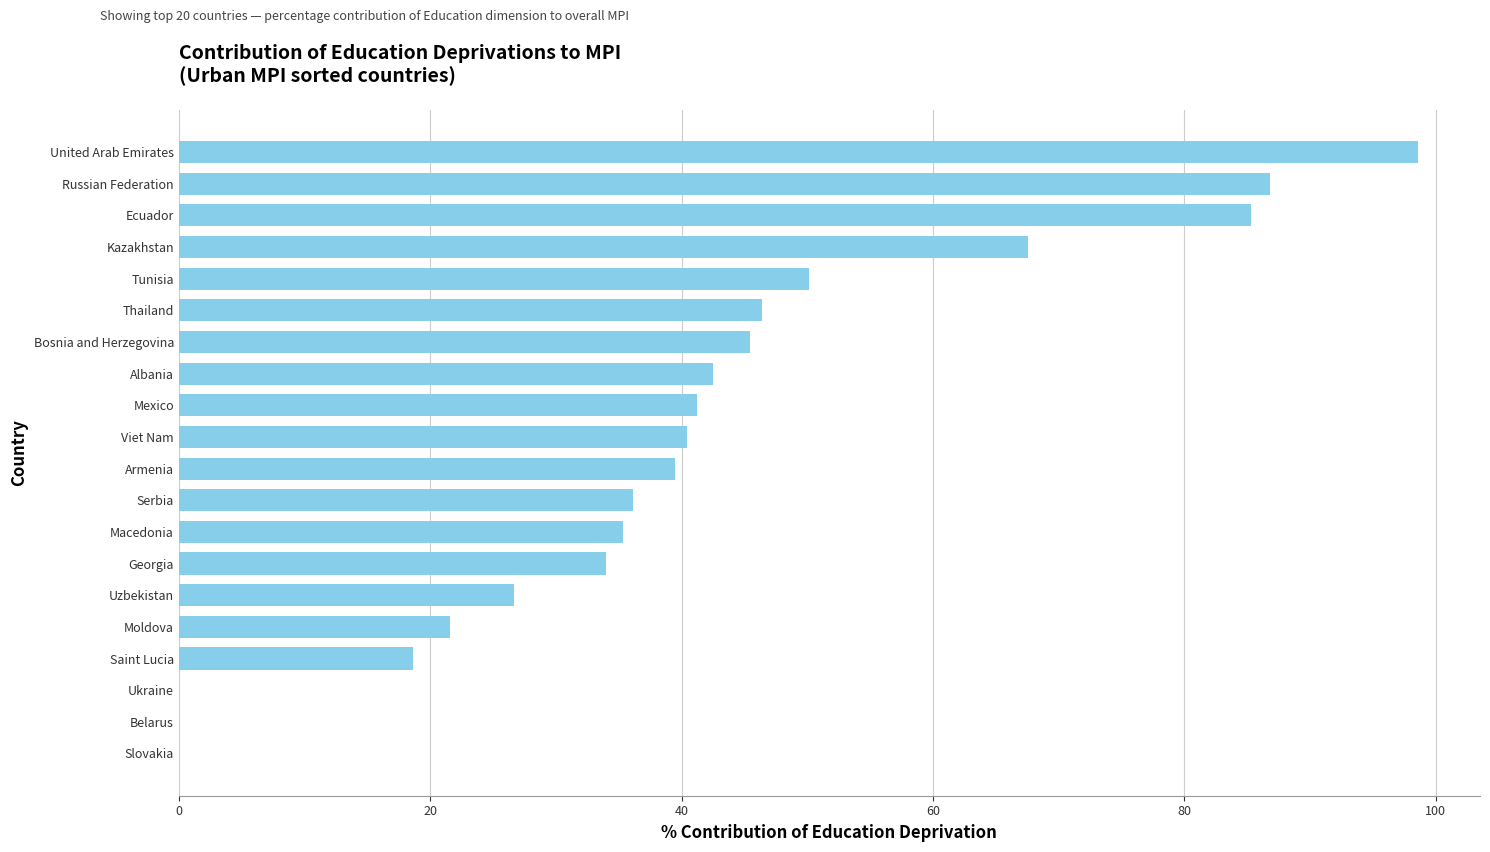

The value at Belarus is 51.4. True or false?

False